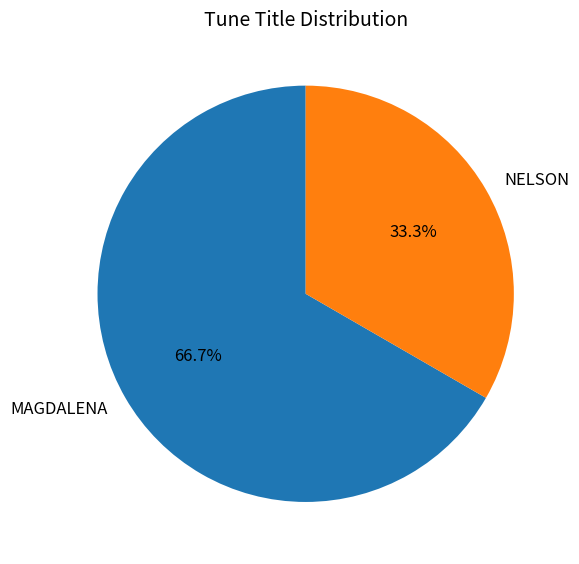

The NELSON slice represents 47% of the pie. True or false?

False